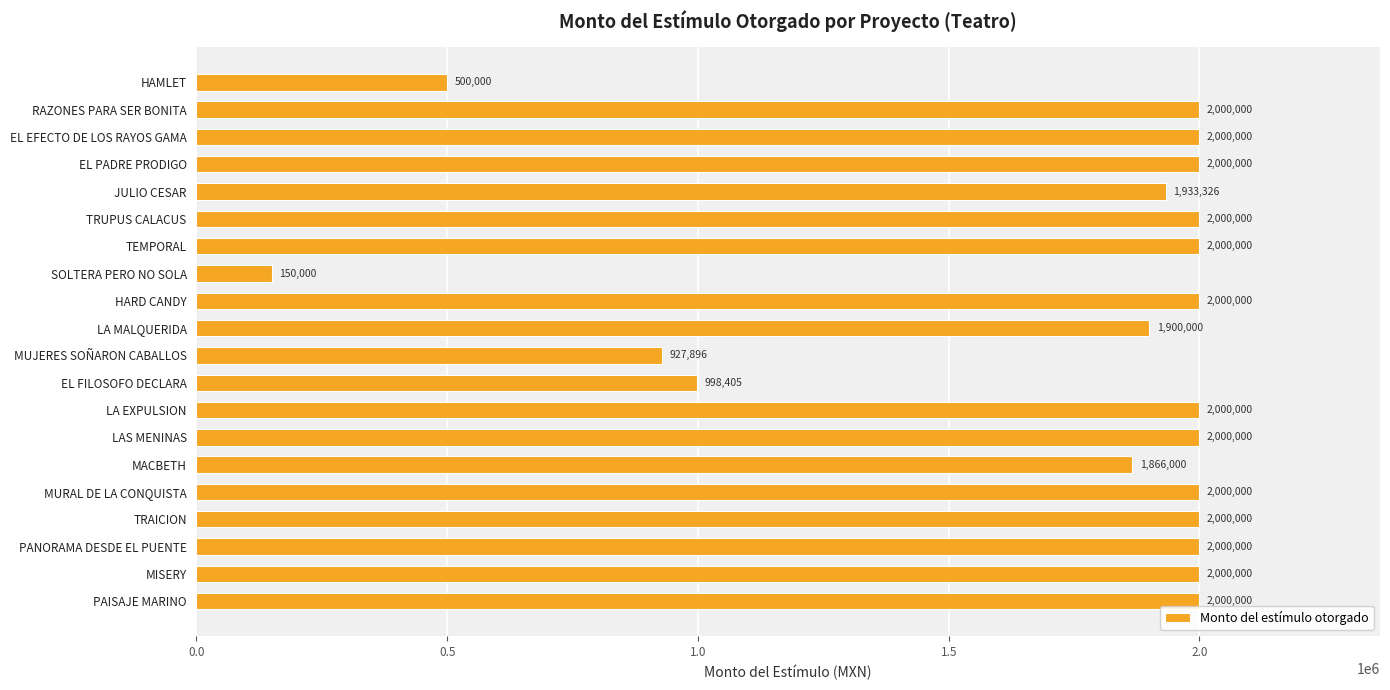

How many data points are less than 2000000?

7